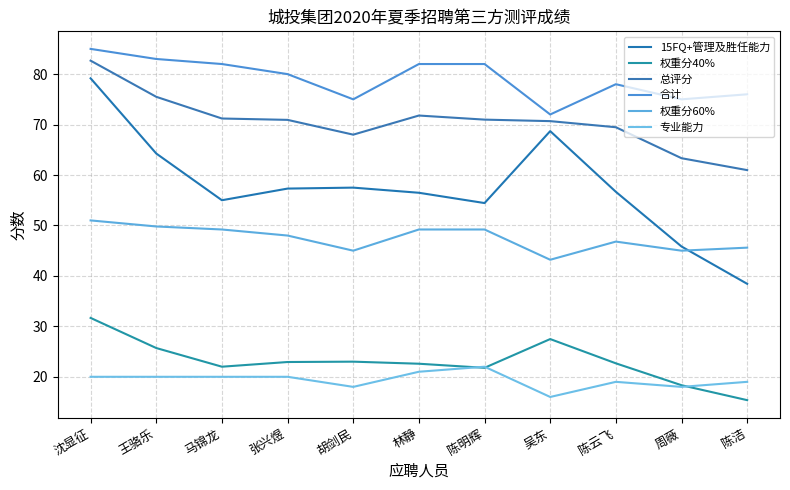

True or false: 权重分40% and 合计 cross at least once.

False